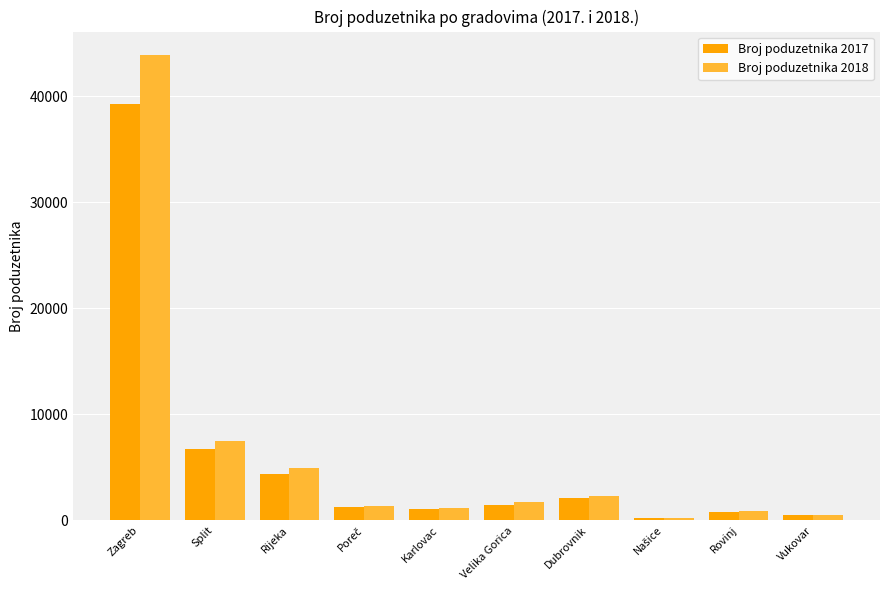

Rank the series by their maximum value, from highest to lowest.

Broj poduzetnika 2018, Broj poduzetnika 2017